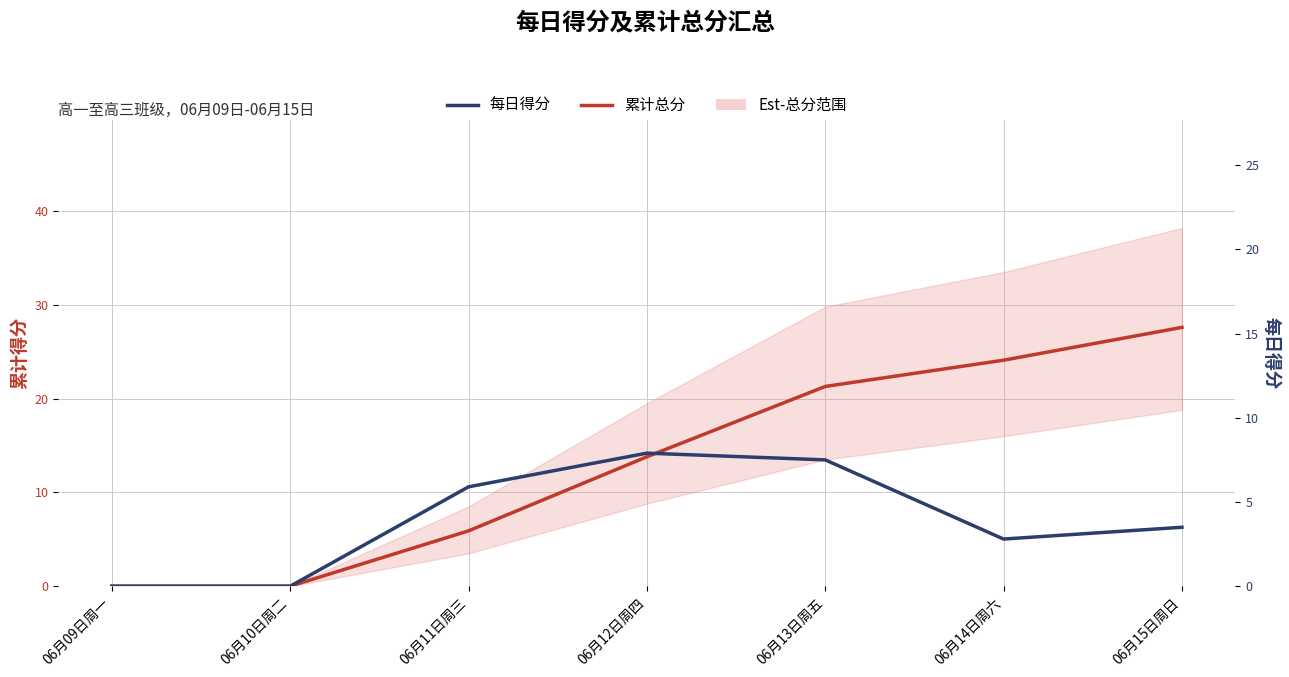

The 每日得分 series shows 4.8 at 06月14日周六. True or false?

False